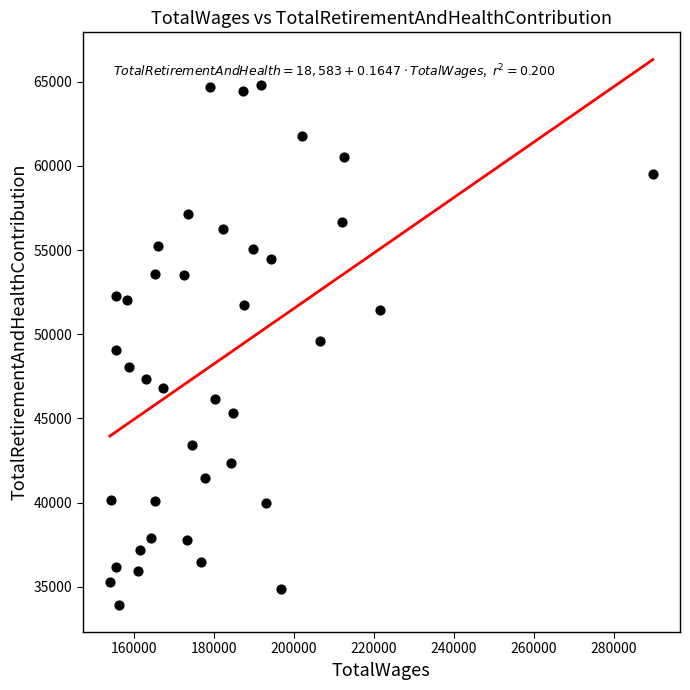

What is the range of X values (max minus min)?

135699